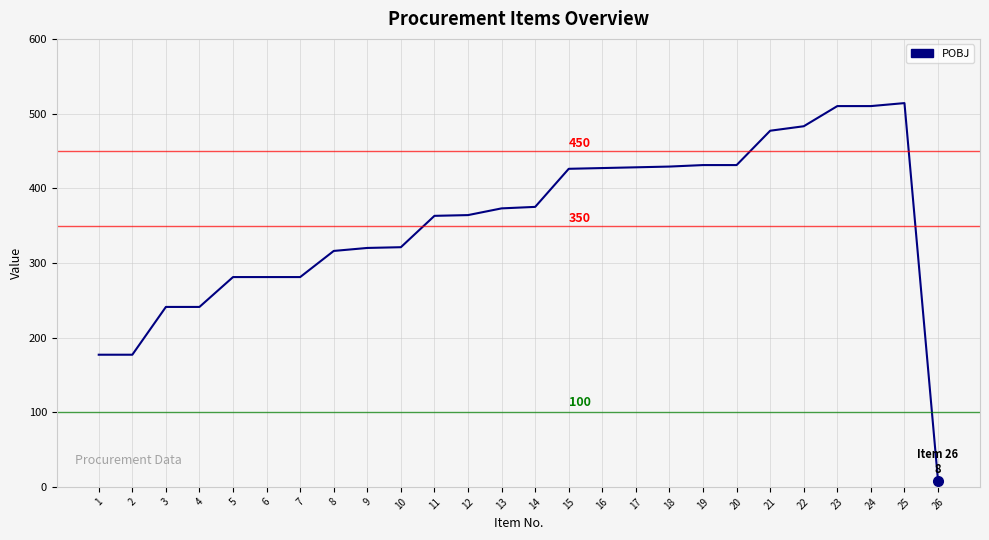

Which label corresponds to the smallest value in the chart?

26